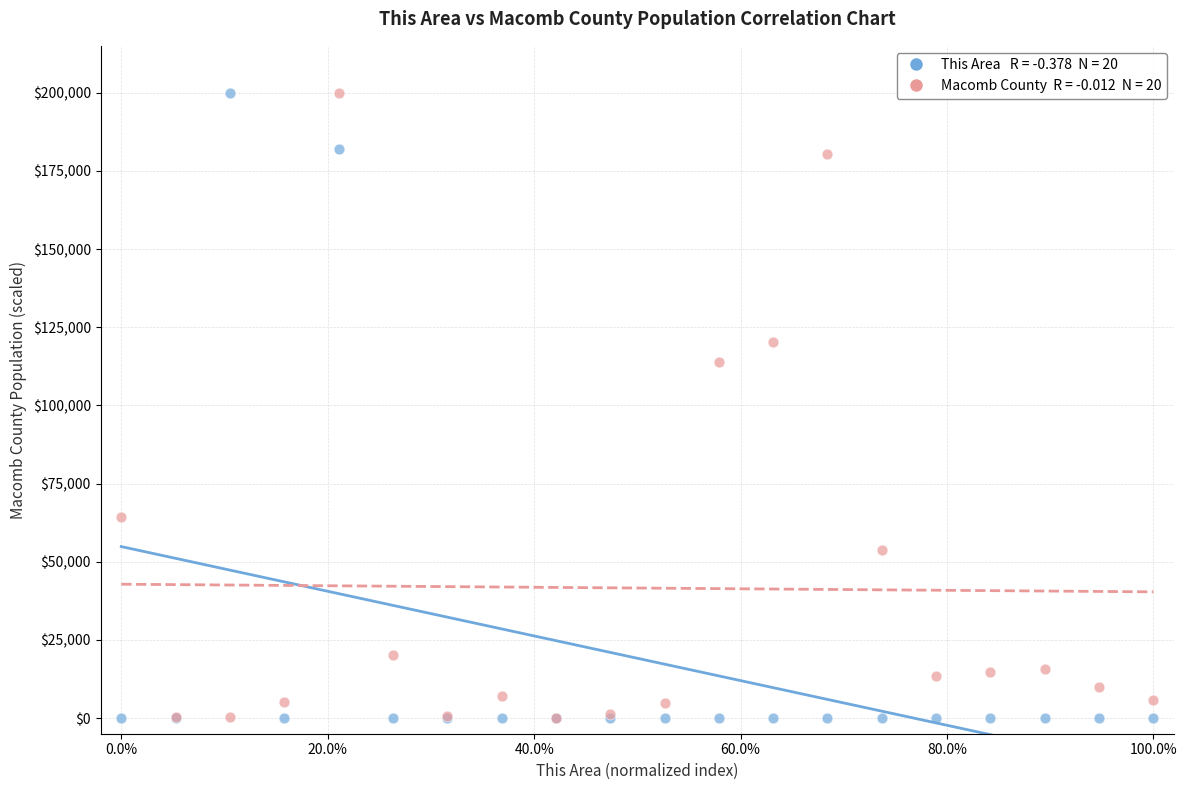

Across all series, what Y value is closest to 99999?

113830.2